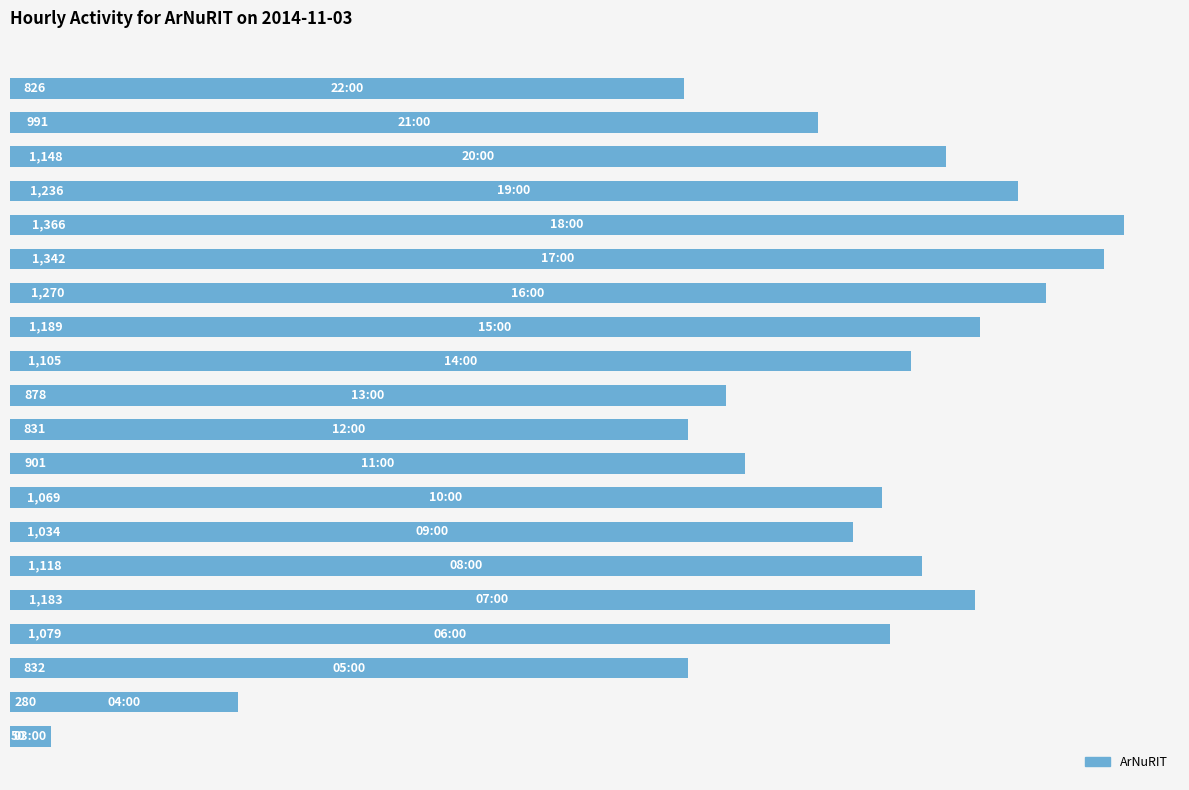

What is the sum of all values?

19728